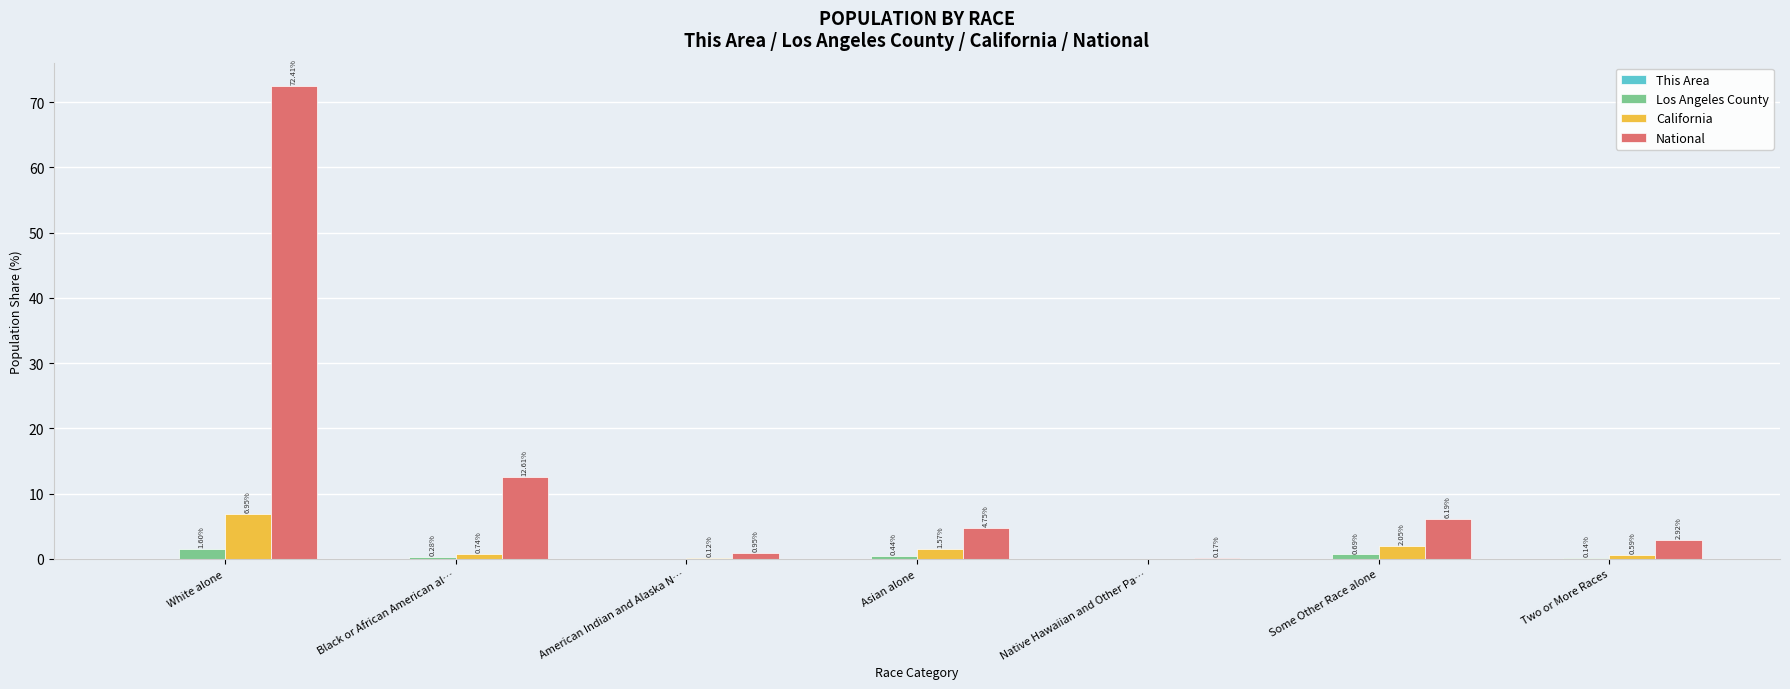

How many data points does each series have?

7